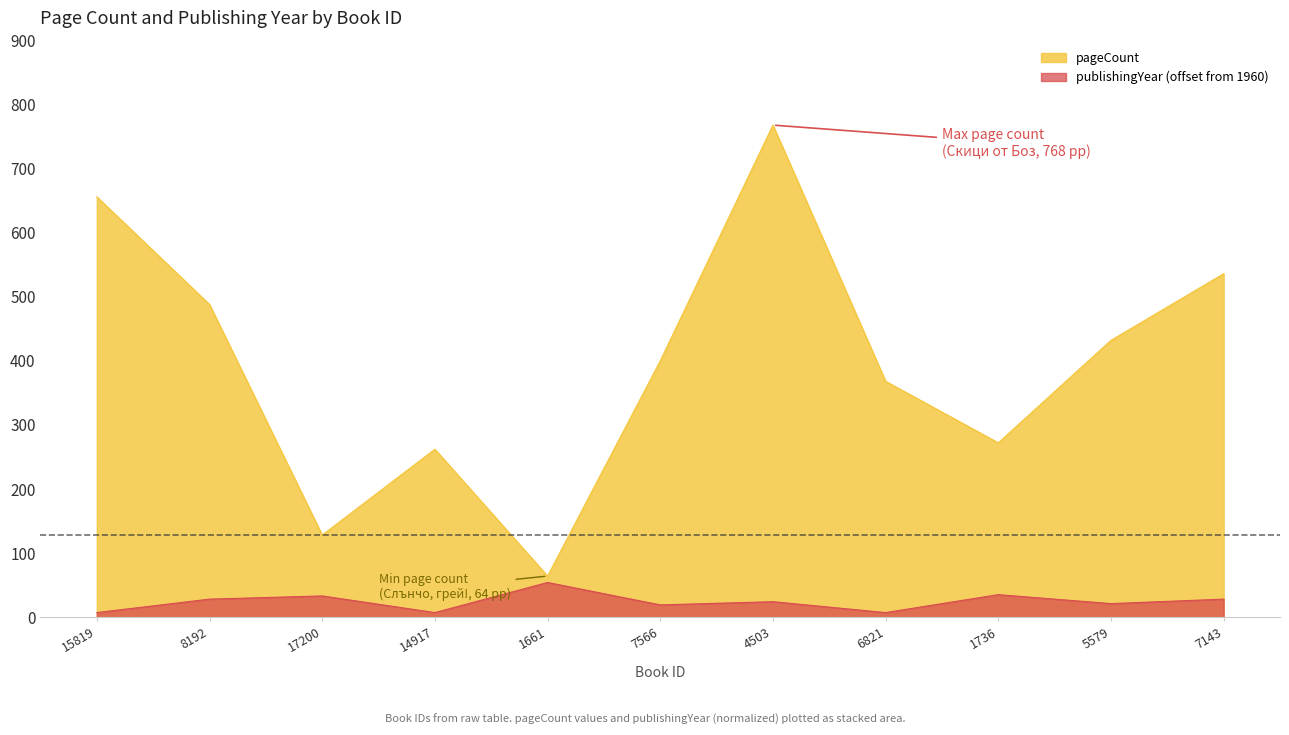

What is the greatest value displayed?

768